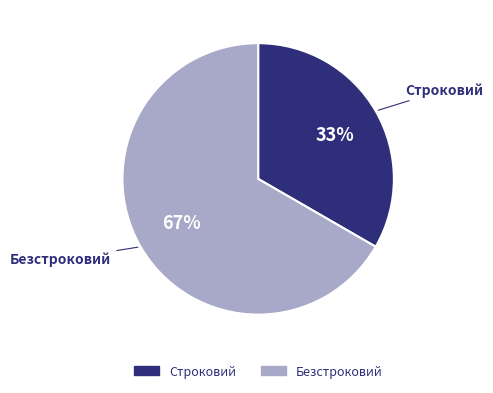

To the nearest percent, what percentage of the pie is Строковий?

33%